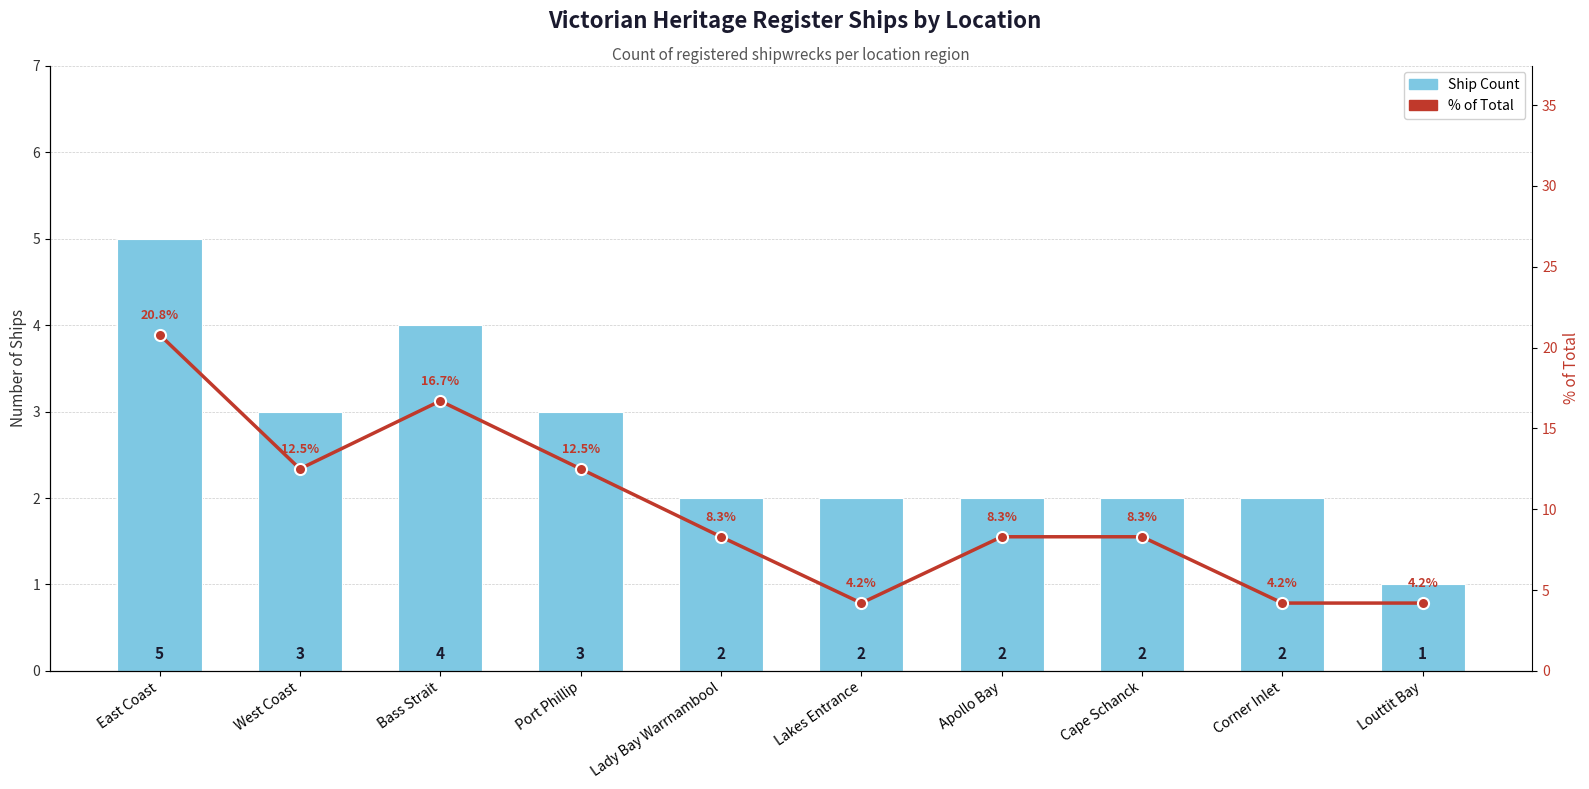

Rank the series at Bass Strait from highest to lowest value.

% of Total, Ship Count